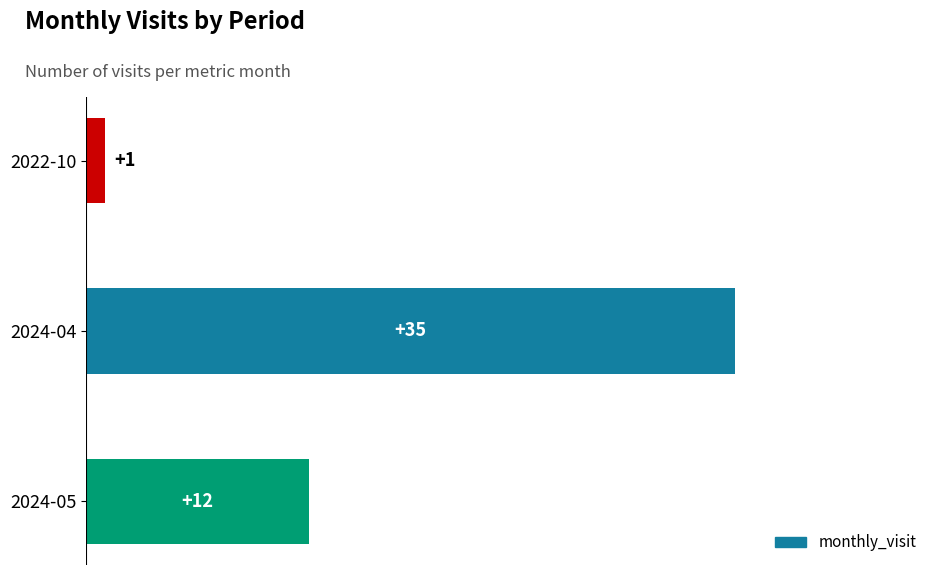

What is the value of the 1st bar from the top?

1